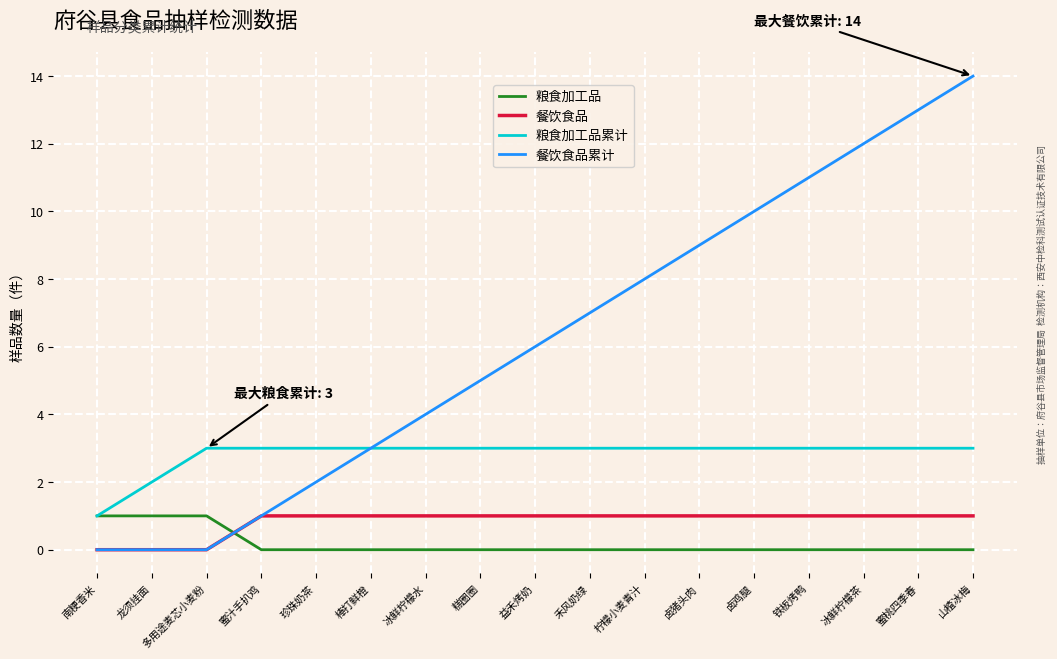

What value does the 餐饮食品累计 series have at 山楂冰梅?

14